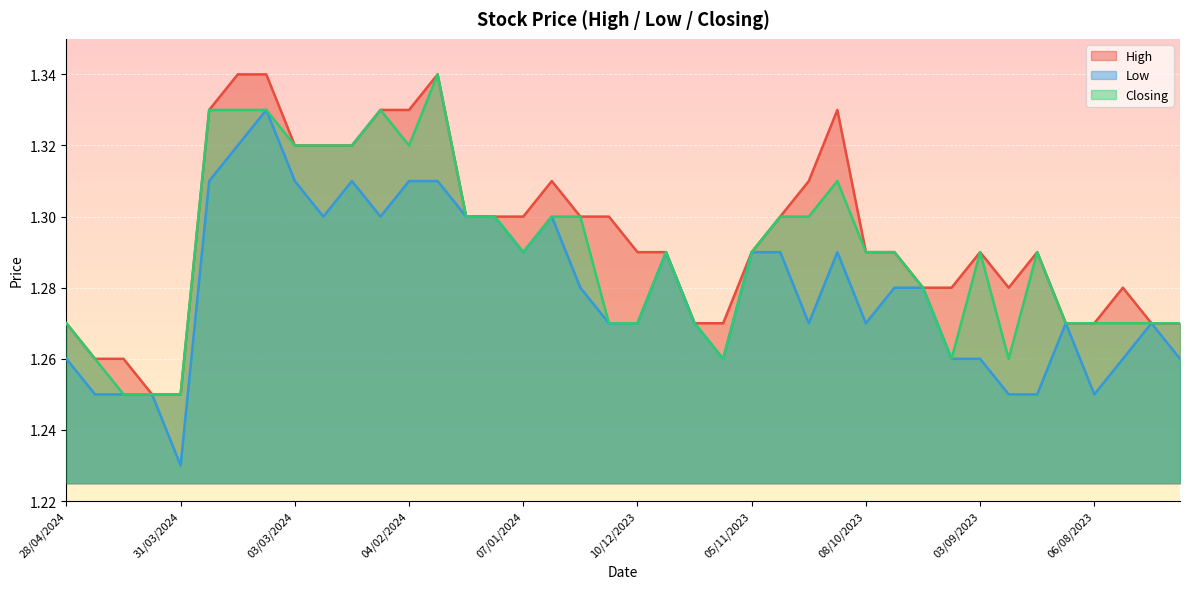

What is the label of the 14th point from the right?

22/10/2023